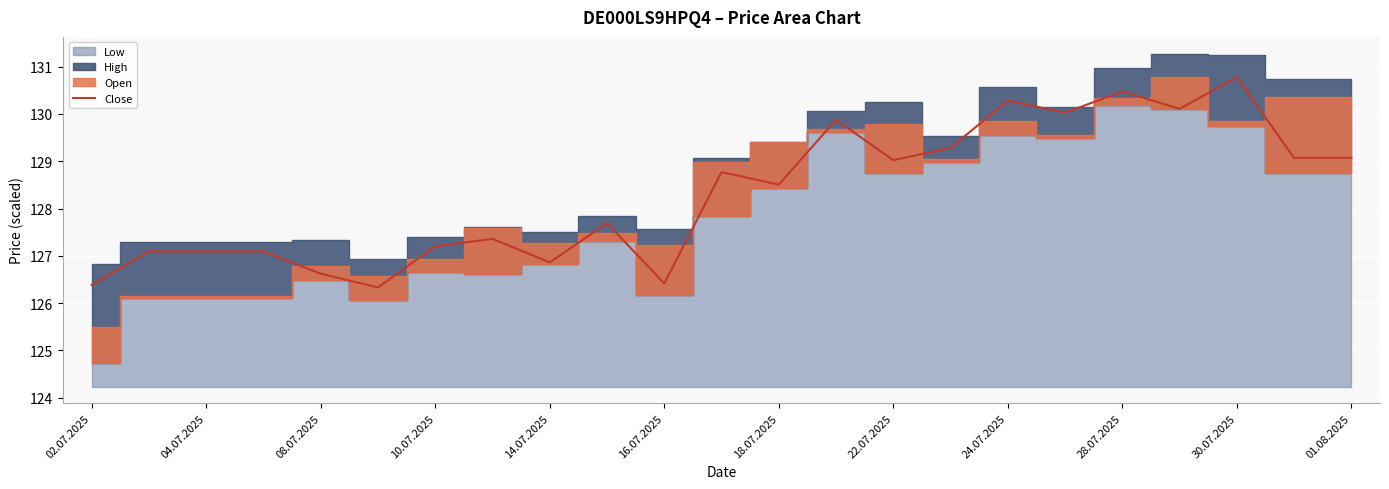

The Close series shows 183.0 at 28.07.2025. True or false?

False